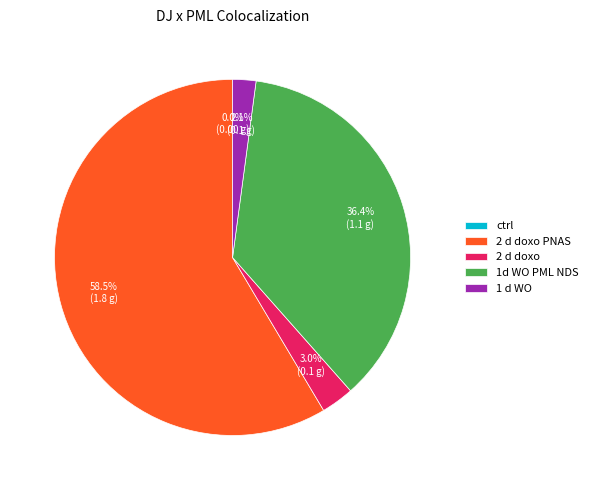

Does 1 d WO account for over 50% of the chart?

No